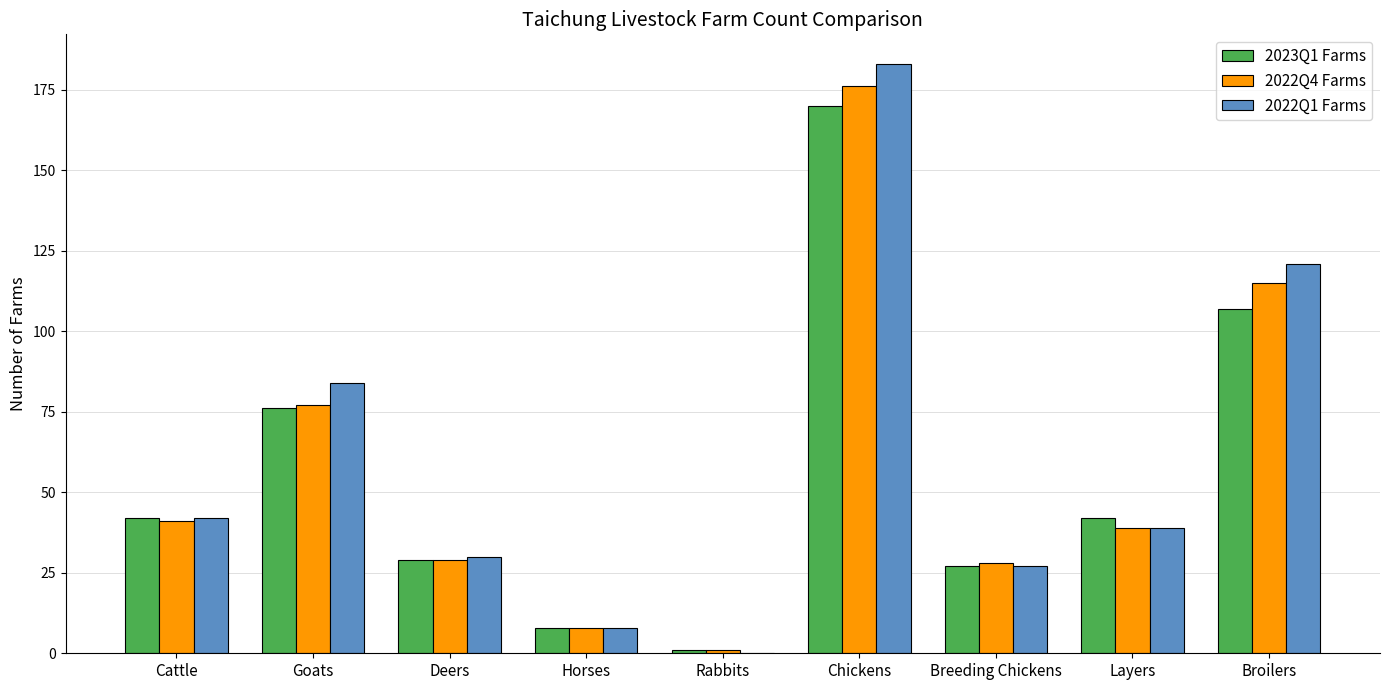

Reading left to right, what are all the values shown in this chart?

2023Q1 Farms: 42	76	29	8	1	170	27	42	107
2022Q4 Farms: 41	77	29	8	1	176	28	39	115
2022Q1 Farms: 42	84	30	8	0	183	27	39	121